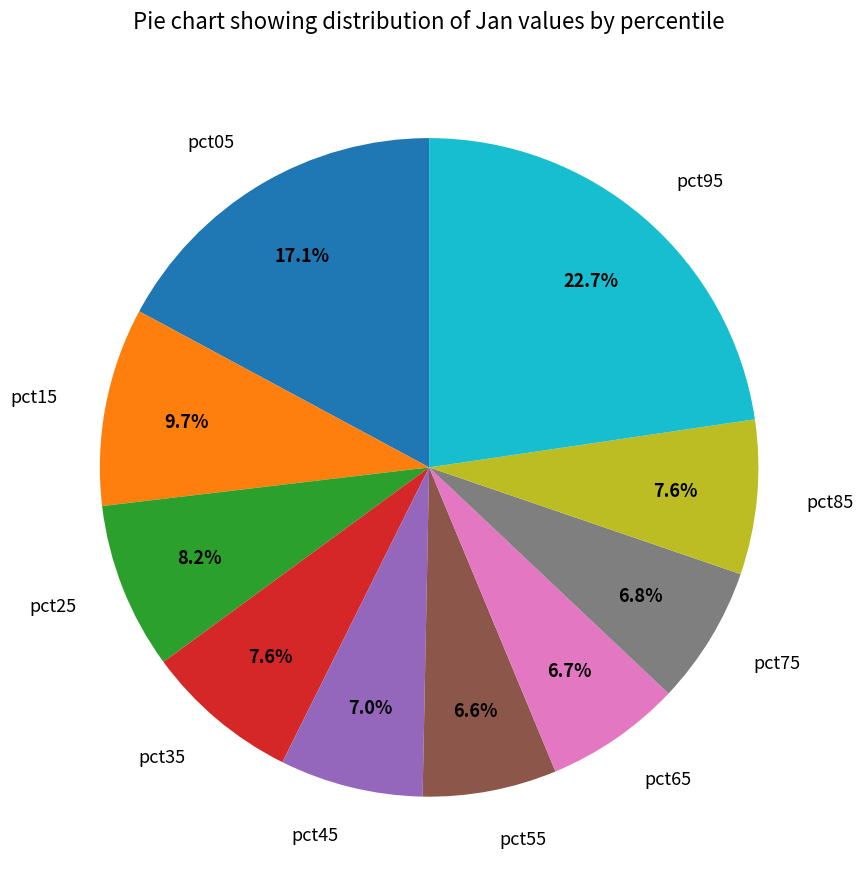

Is the sum of pct15 and pct25 greater than half?

No